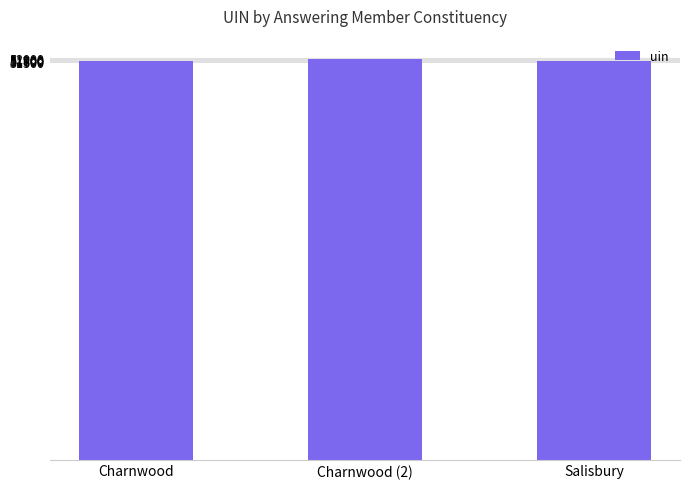

What is the minimum value shown in the chart?

51576